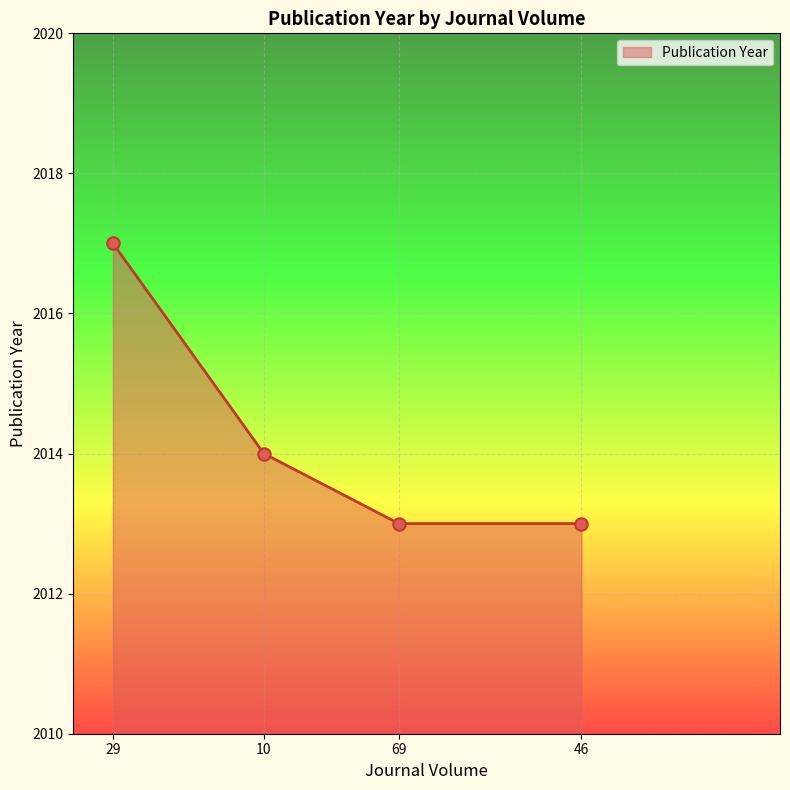

What is the change in value from 29 to 10?

-3